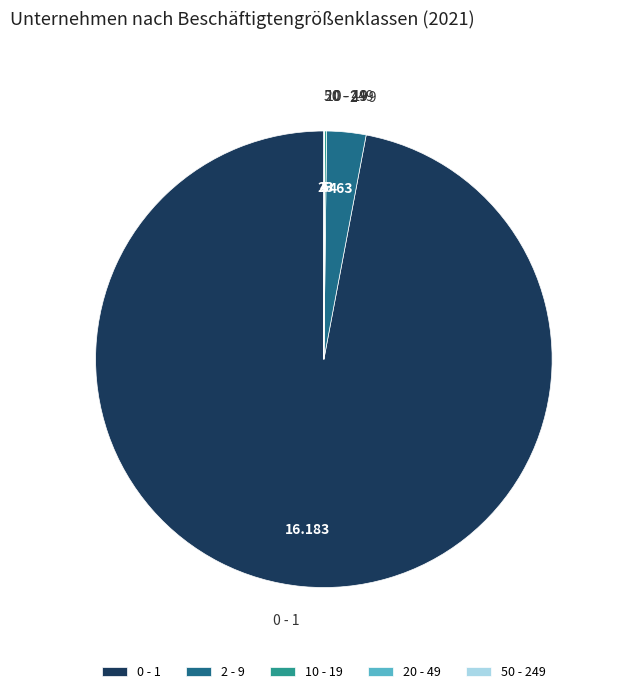

Does 0 - 1 represent more than half of the total?

Yes